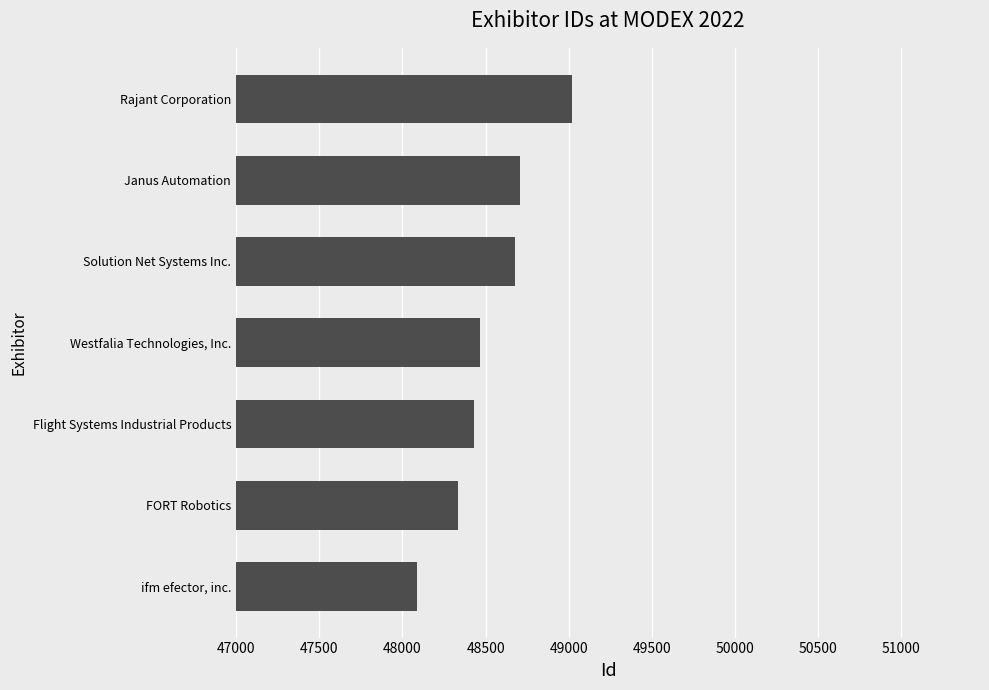

What is the greatest value displayed?

49021